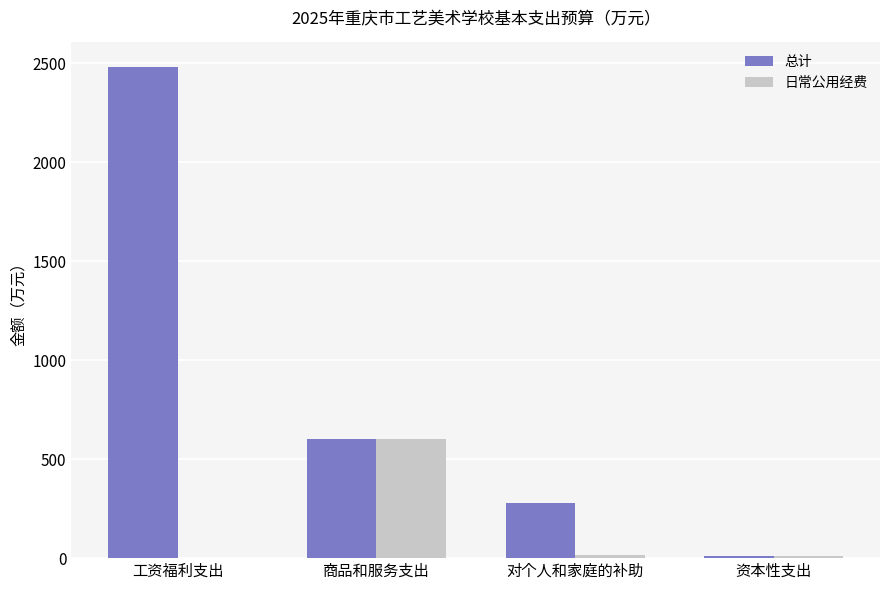

Is it true that 日常公用经费 equals 16.2 at 对个人和家庭的补助?

True